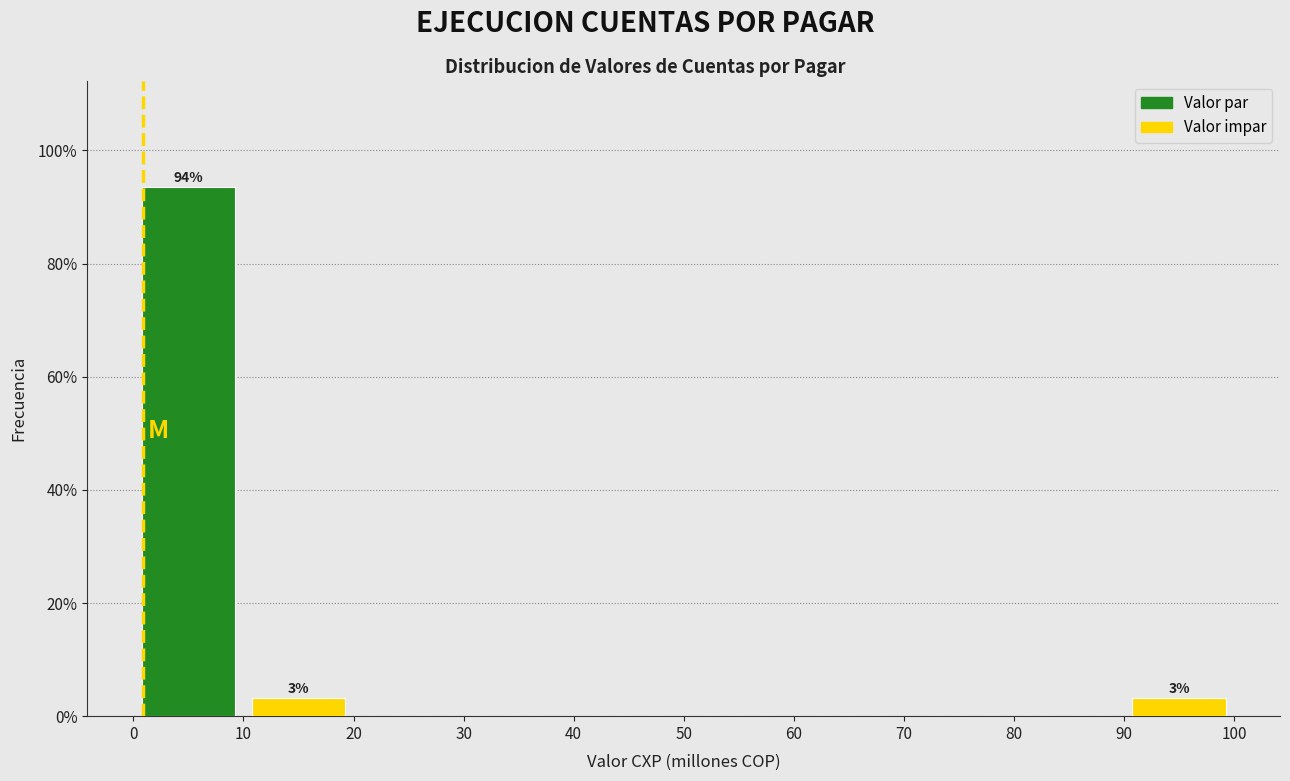

Over which range of the x-axis is the bar tallest?

0 to 10